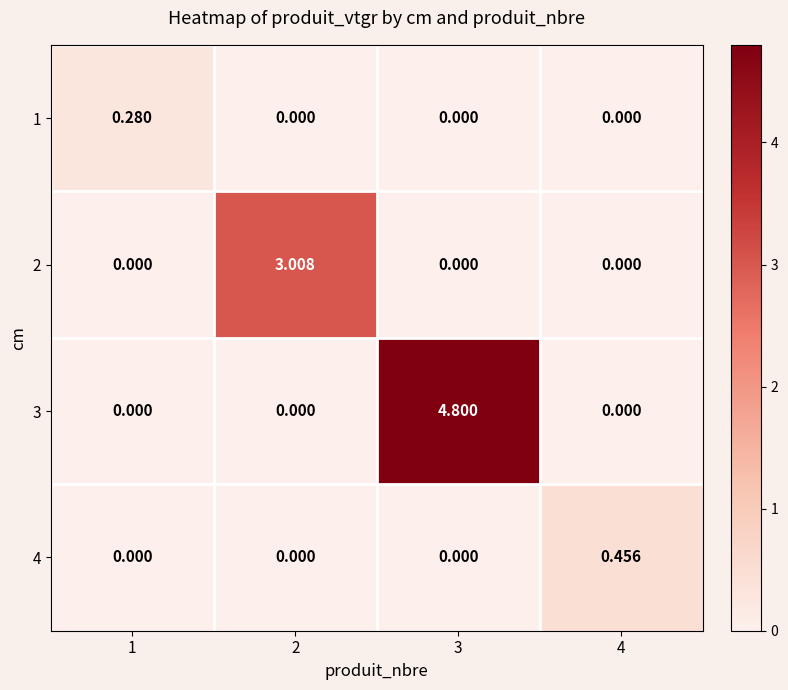

Which category has the highest value across all series?

3